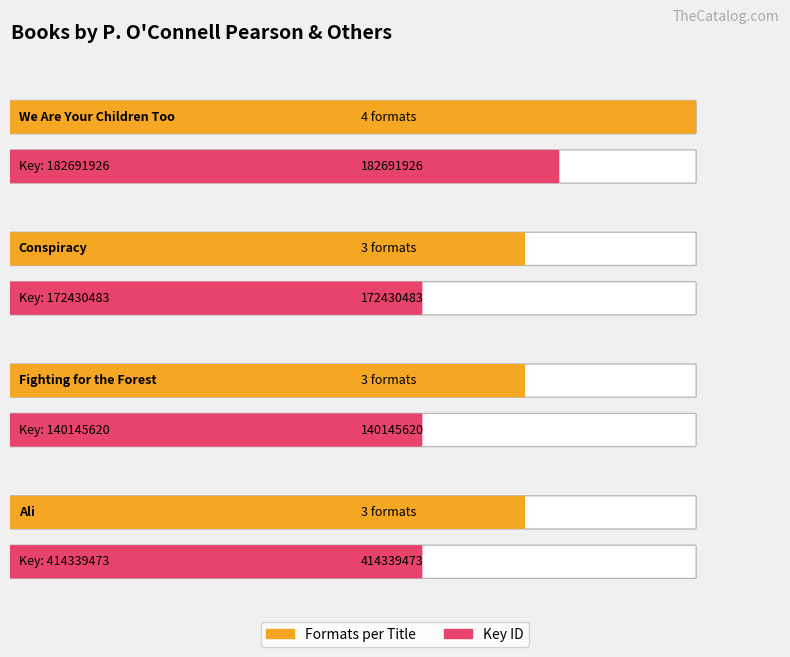

What is the difference between the maximum and minimum values?

1